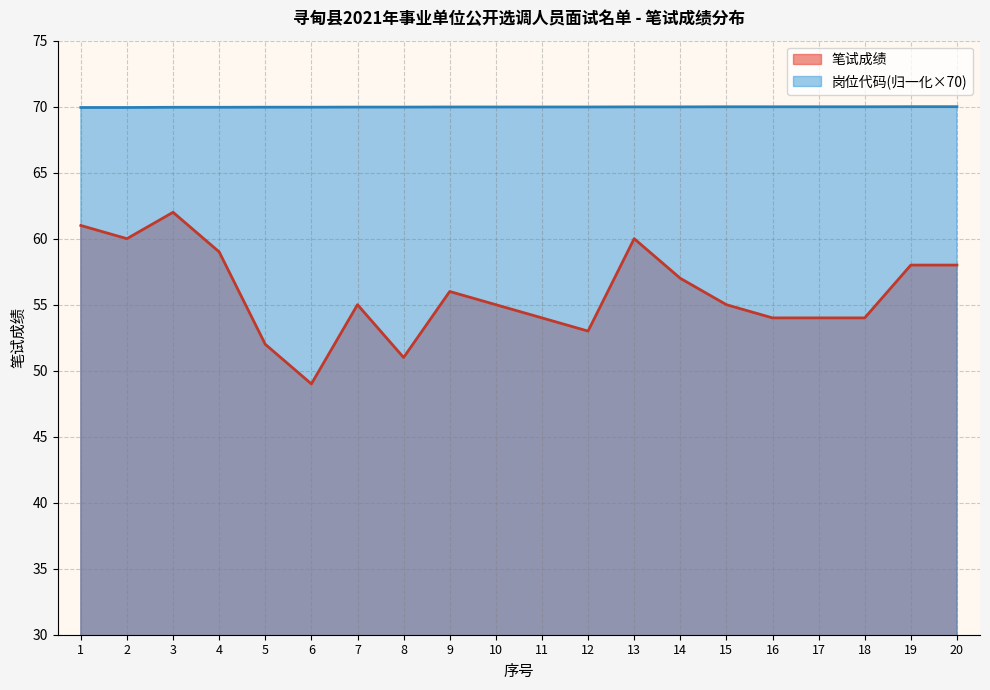

Rank the series at 2 from lowest to highest value.

笔试成绩, 岗位代码(归一化×70)